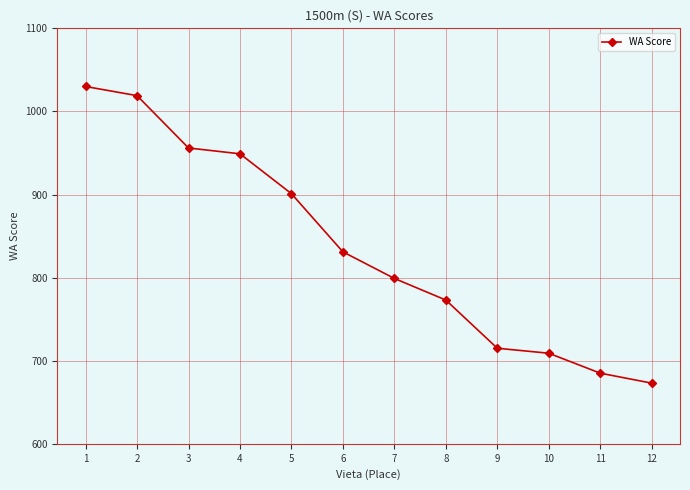

The chart shows a value of 317 at 6. True or false?

False